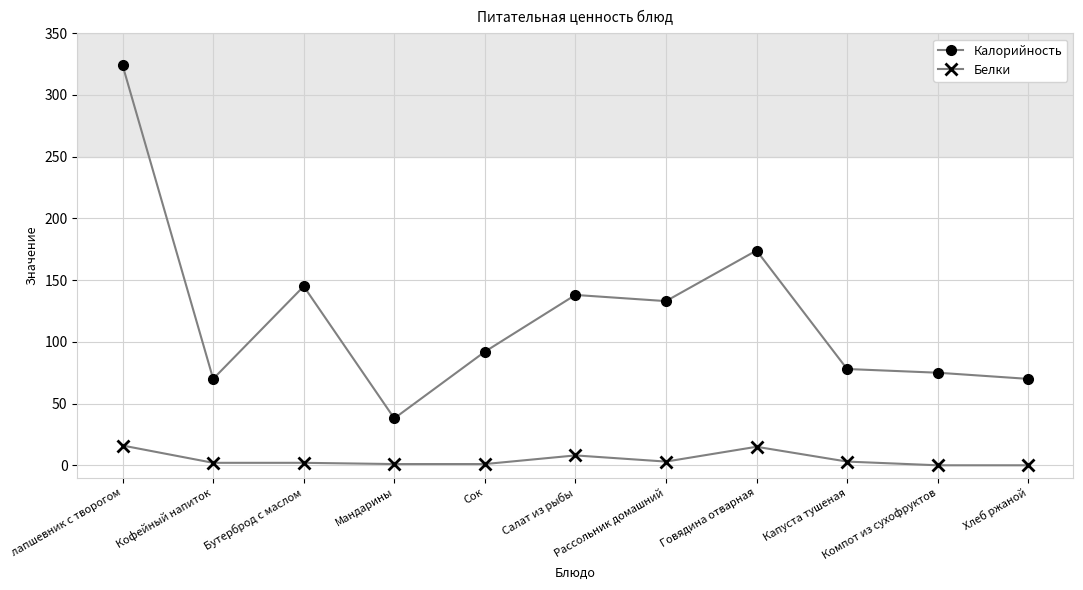

How many interior local valleys does the Калорийность series have?

3